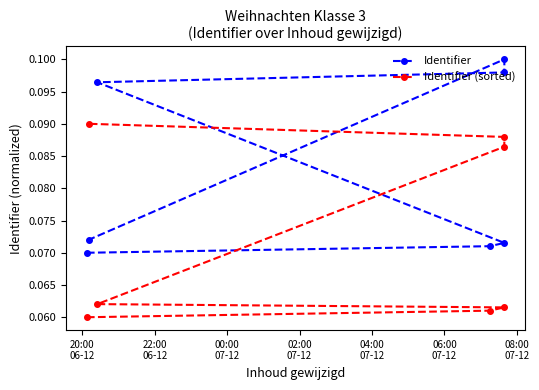

Which category has the lowest value across all series?

20:00
06-12